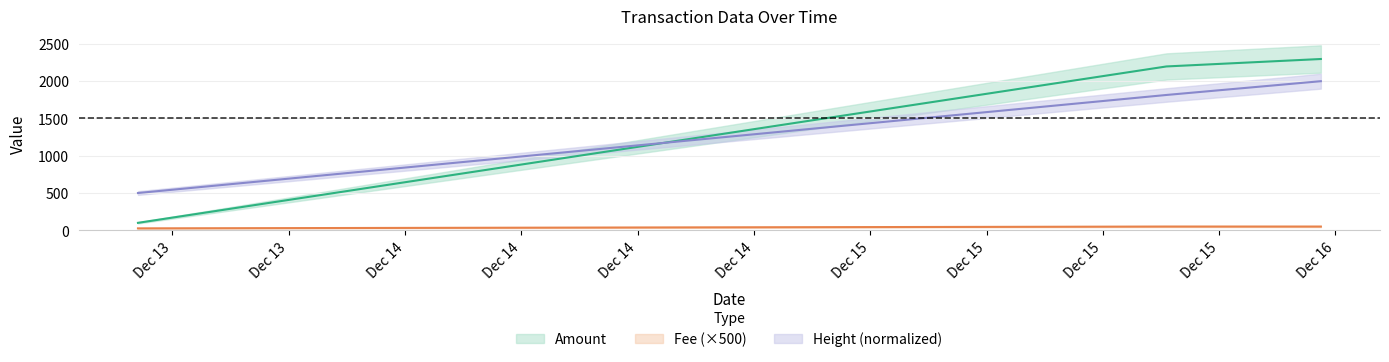

Which series changed the most between 2019-12-13 12:13:27 and 2019-12-16 01:14:44?

Amount